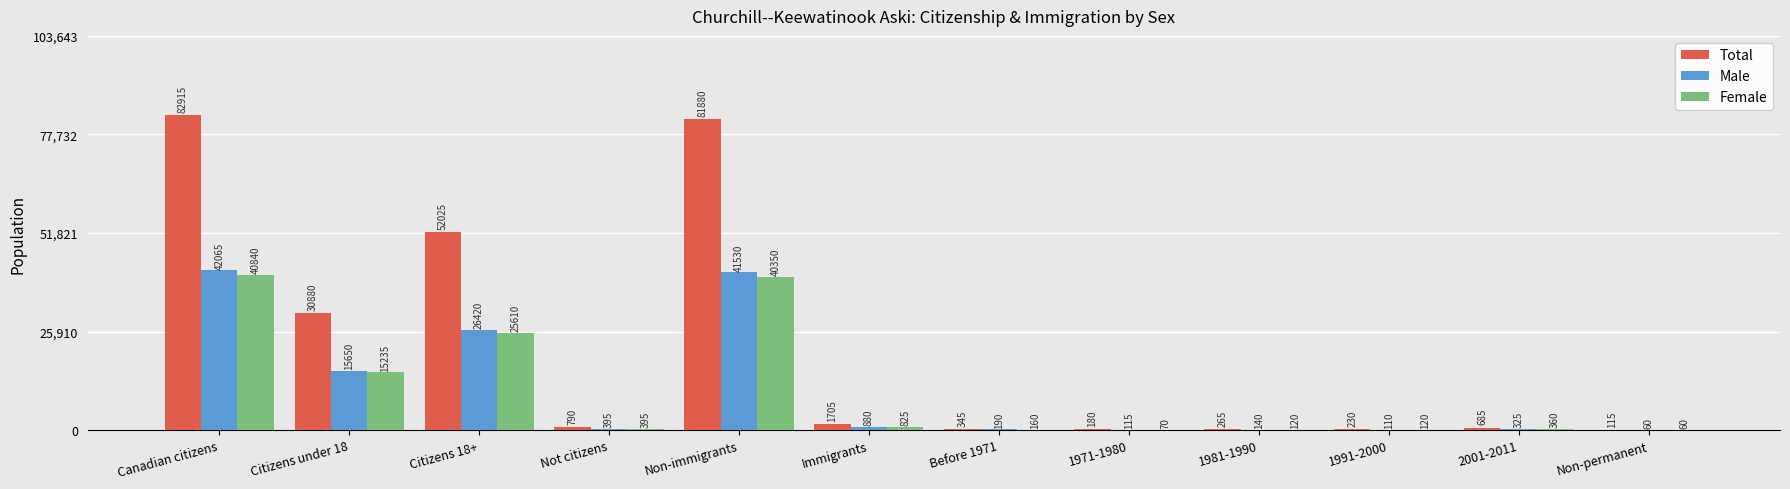

What is the greatest value displayed?

82915